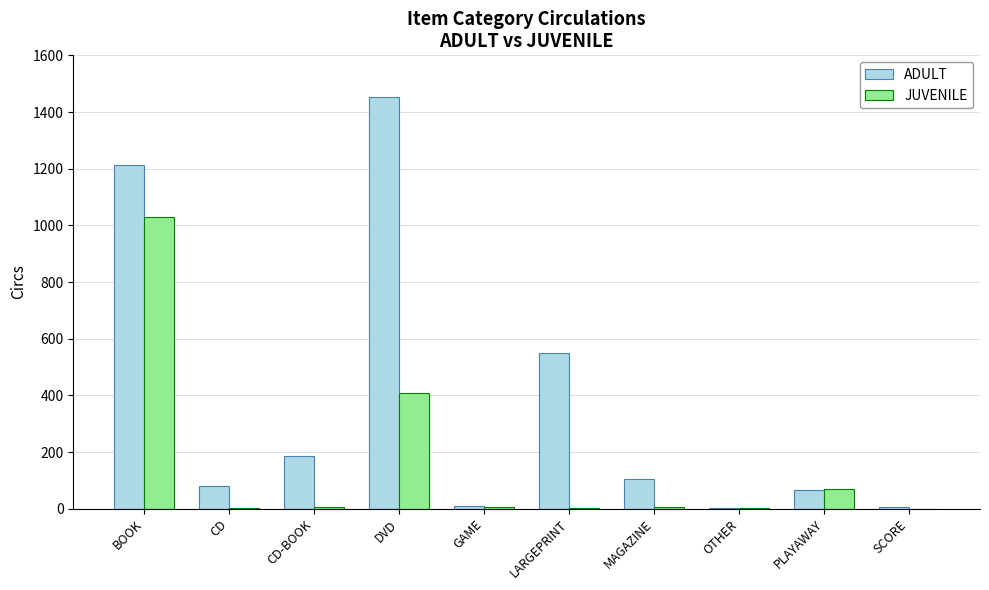

The value of ADULT at BOOK is 1213. True or false?

True